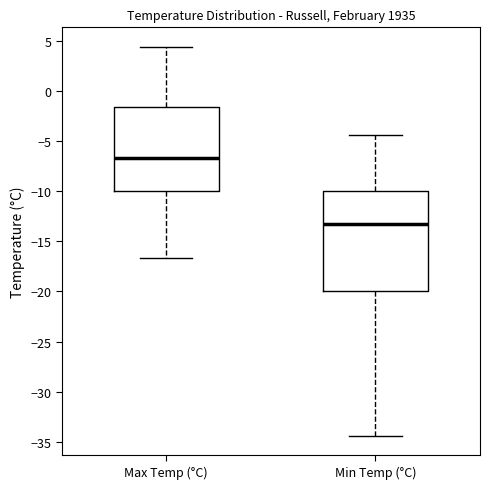

Where does the median line of the box for Min Temp (°C) sit on the y-axis? The values are not printed on the chart, so give them approximately, as read against the axis.

-13.5